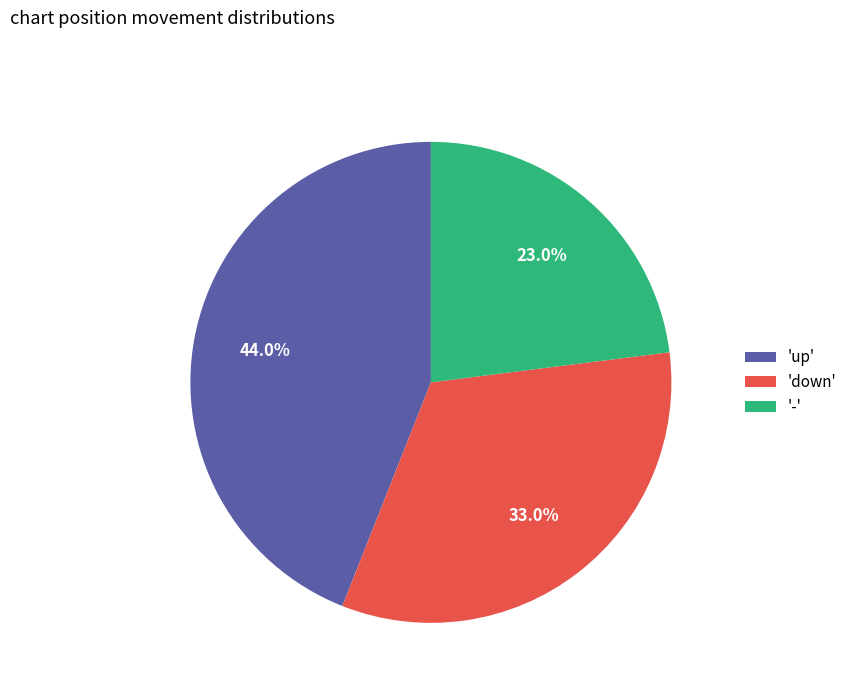

Between '-' and 'up', which is larger?

'up'